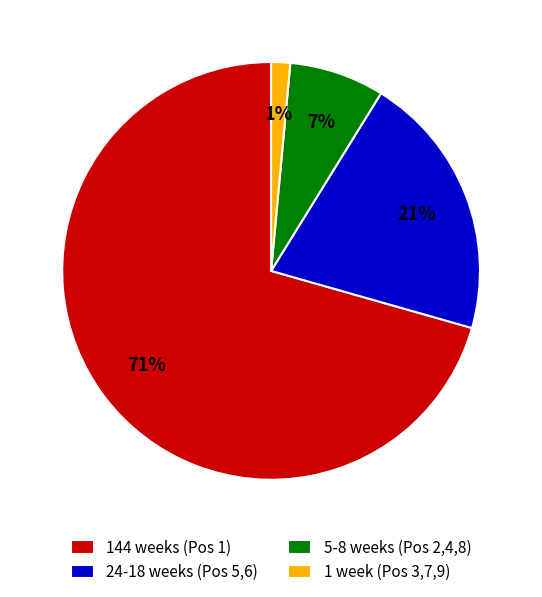

Which category accounts for the majority?

144 weeks (Pos 1)